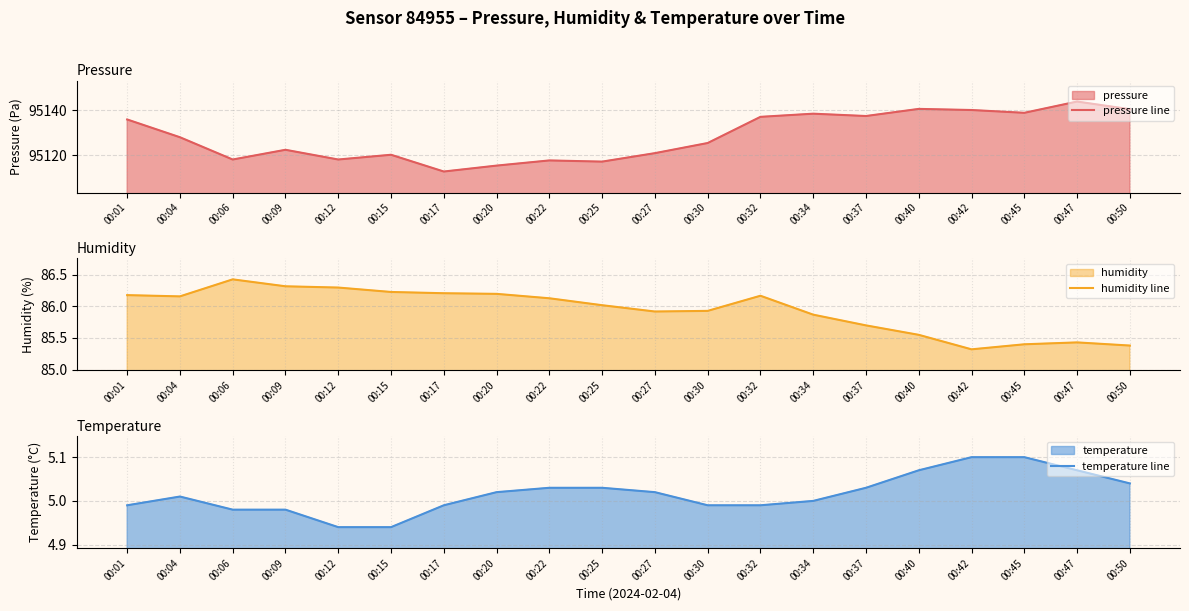

Is the value of temperature line at 00:22 greater than the value of pressure line at 00:27?

No